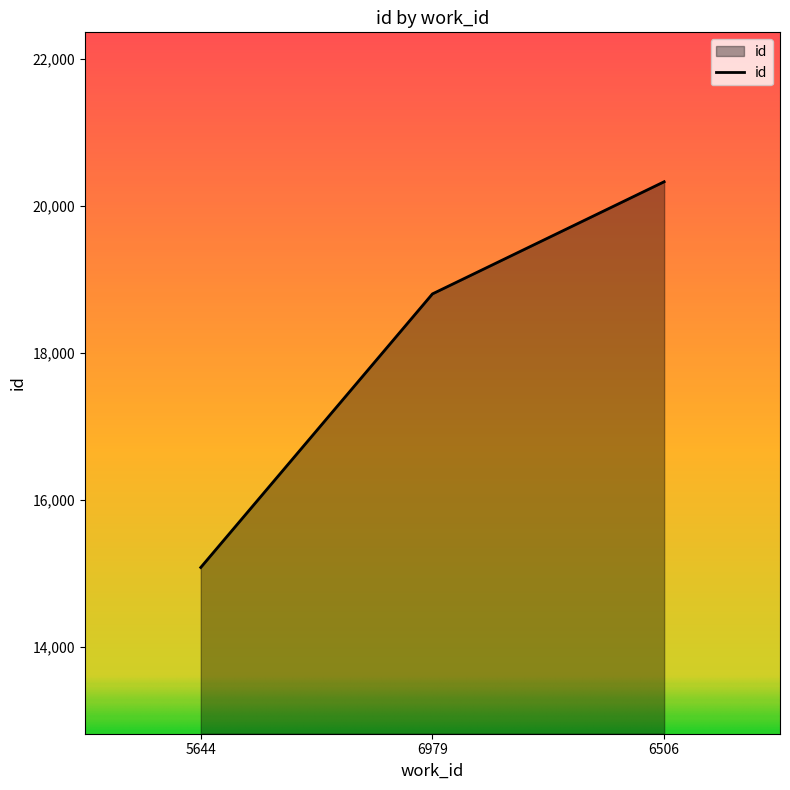

How many categories are shown in the chart?

3